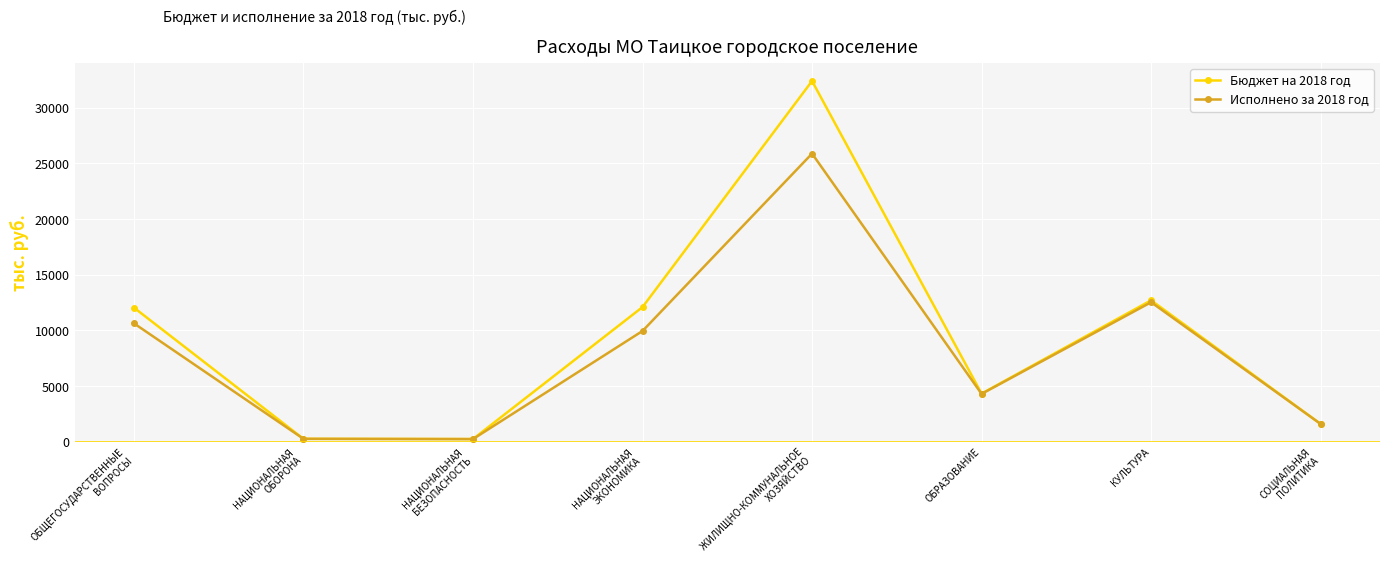

List the series in order of their peak value, lowest first.

Исполнено за 2018 год, Бюджет на 2018 год